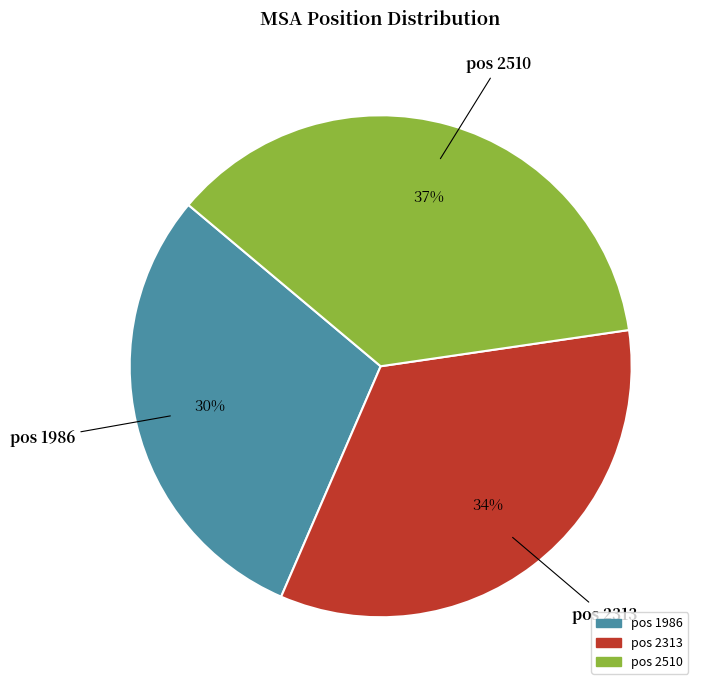

What is the smallest slice in the pie chart?

pos 1986